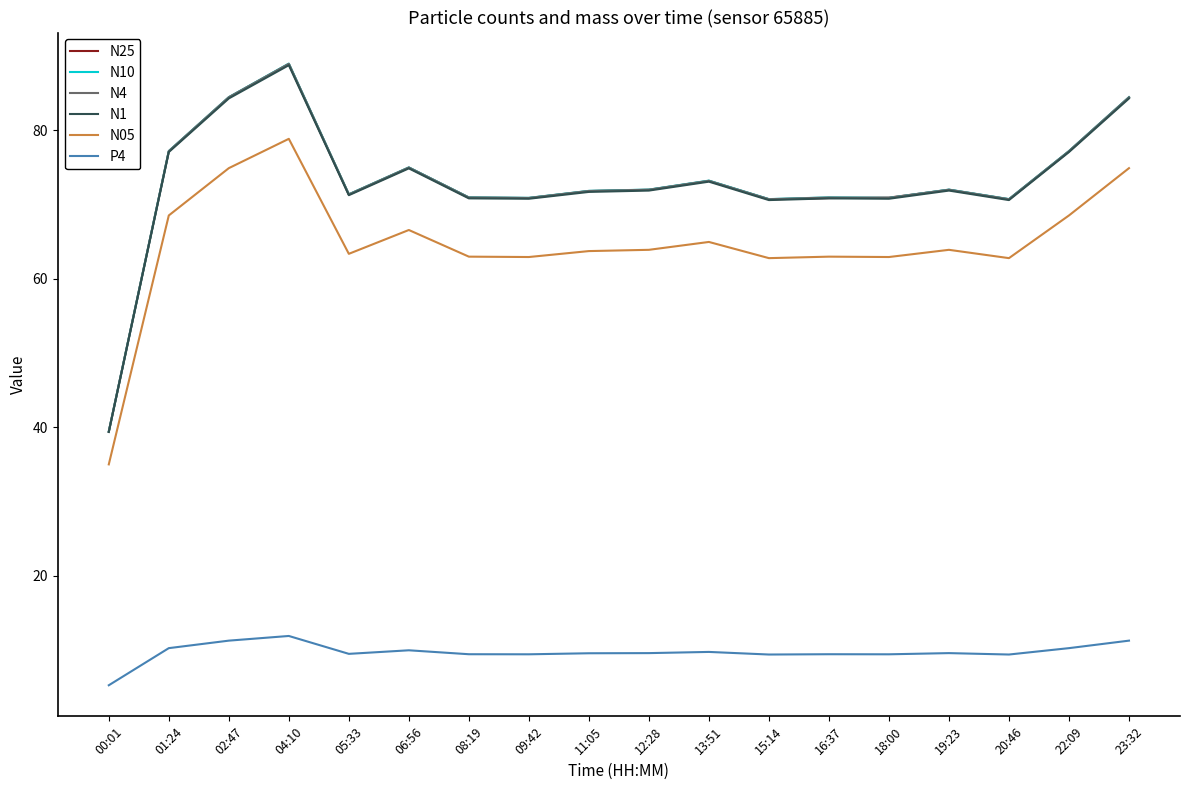

What position from the right is 13:51?

8